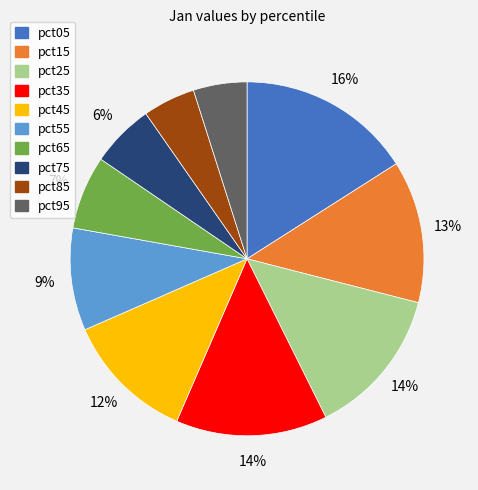

Count the number of slices in the pie.

10